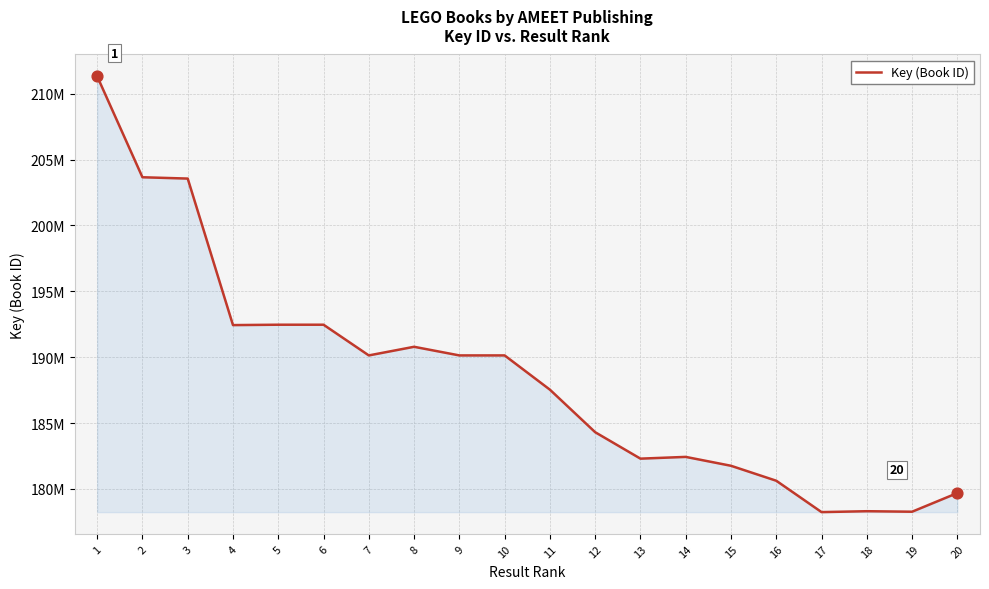

What is the change in value from 13 to 14?

+133140